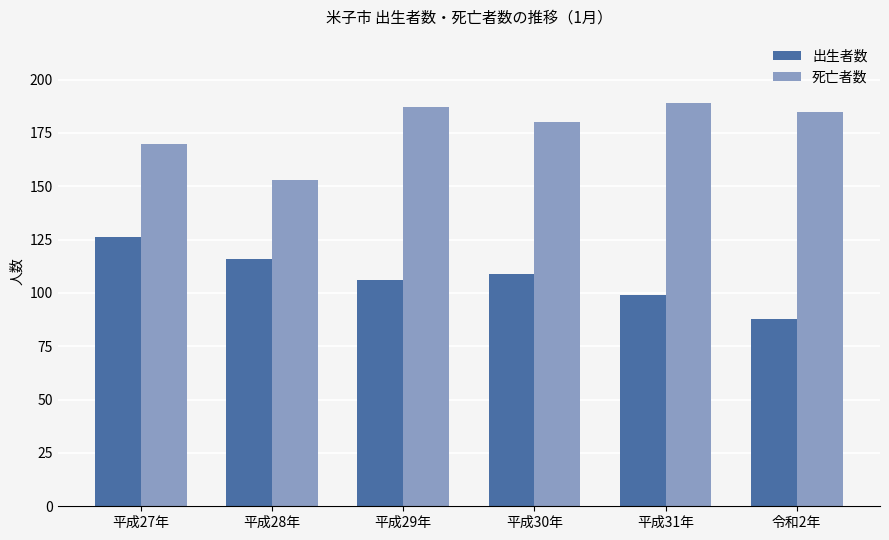

Is the value of 死亡者数 at 平成28年 greater than the value of 出生者数 at 平成30年?

Yes